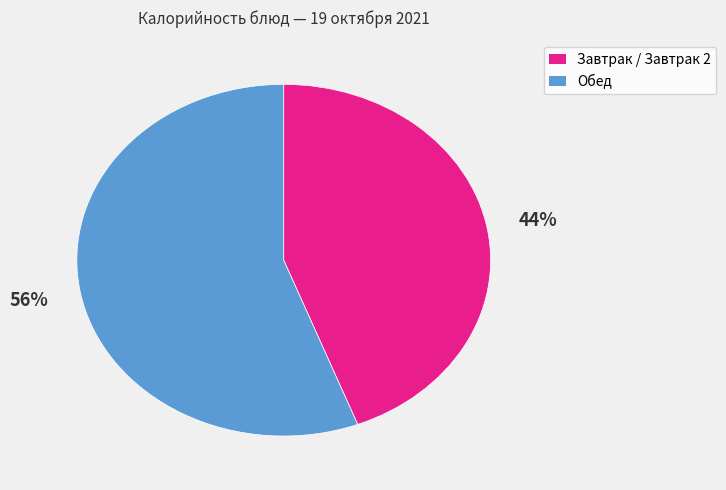

Is there a majority slice in this chart?

Yes